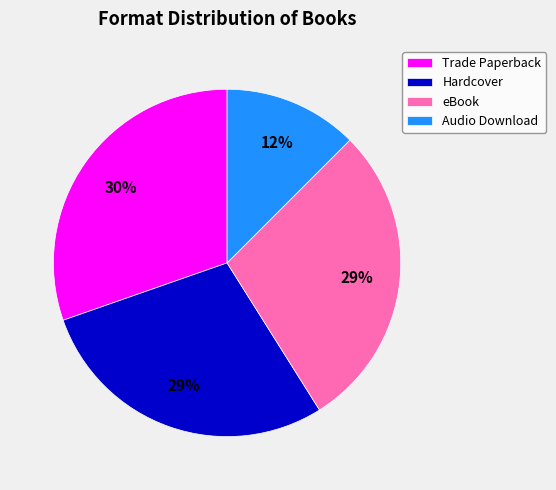

How many slices are in this pie chart?

4